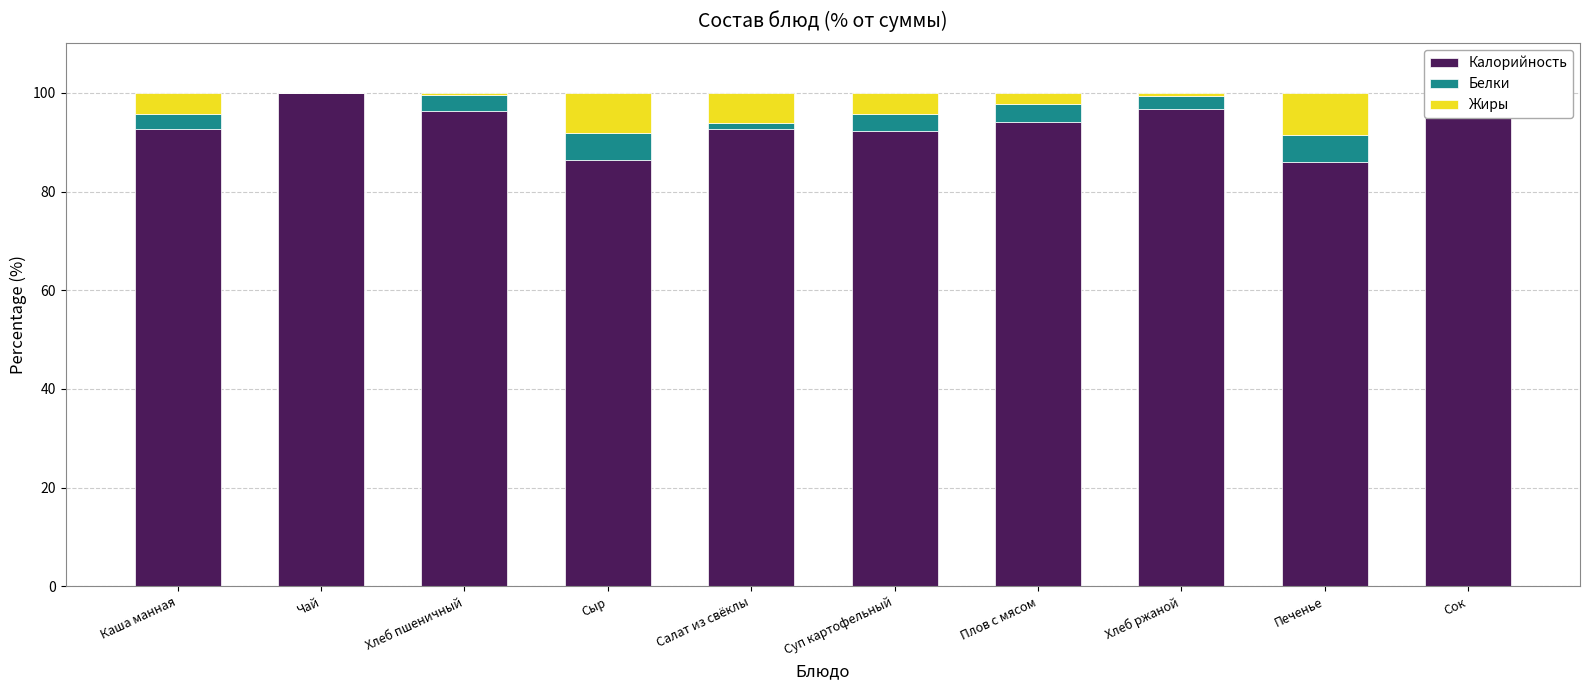

The Белки series shows -3.2 at Чай. True or false?

False